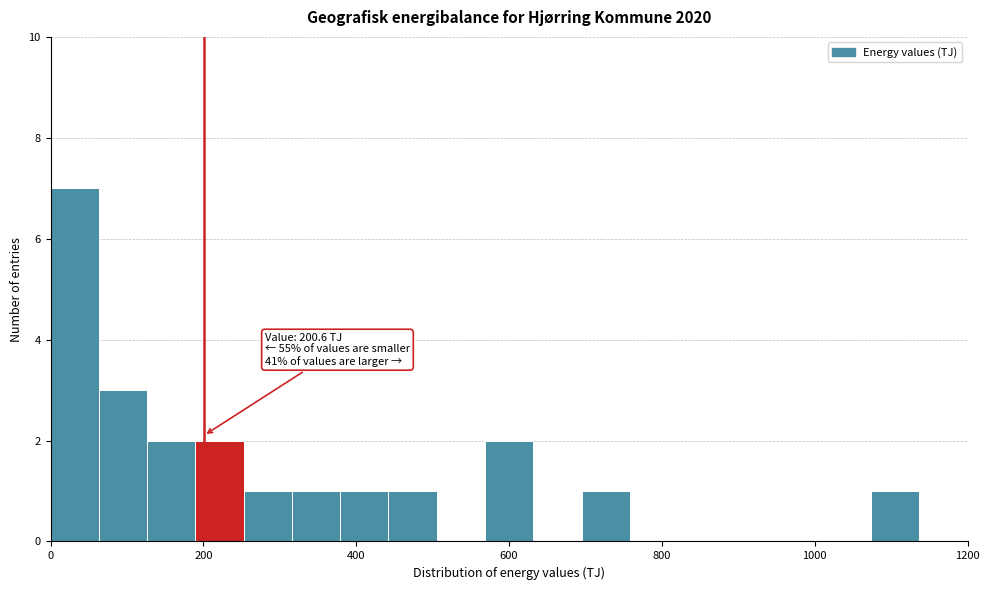

Around what value on the x-axis is the tallest bar? Give the approximate position of its centre, as read against the axis.

40